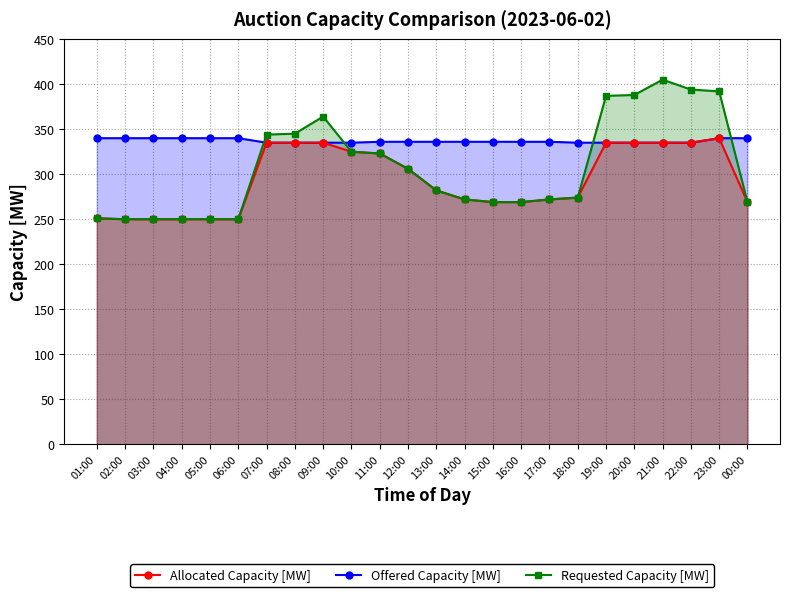

Which category has the lowest value across all series?

02:00